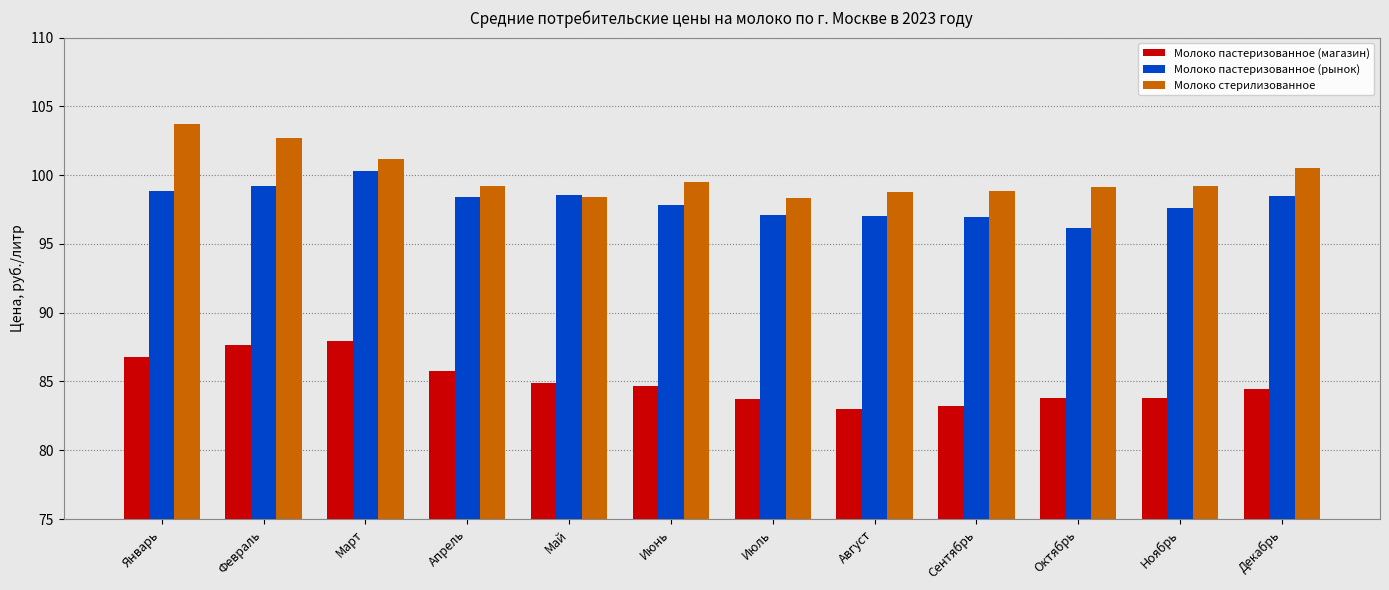

What are all the series names shown in the legend?

Молоко пастеризованное (магазин), Молоко пастеризованное (рынок), Молоко стерилизованное